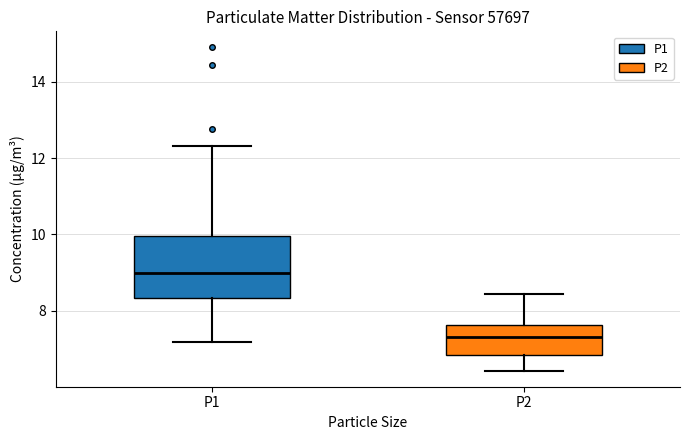

Comparing the boxes themselves (not the whiskers), which one is the tallest?

P1